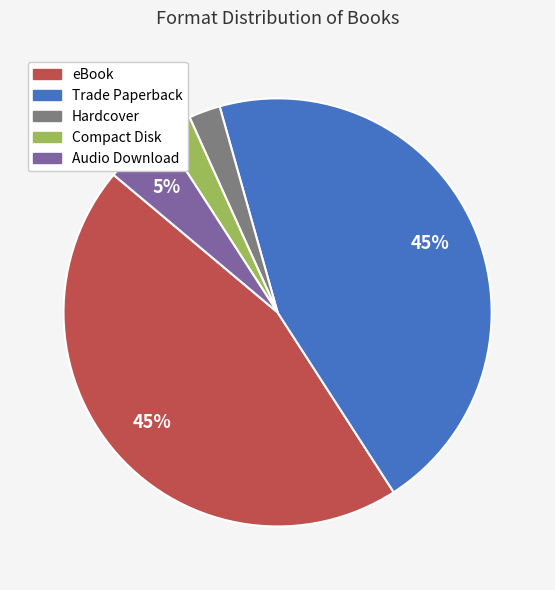

Is there any slice that represents more than half of the pie?

No